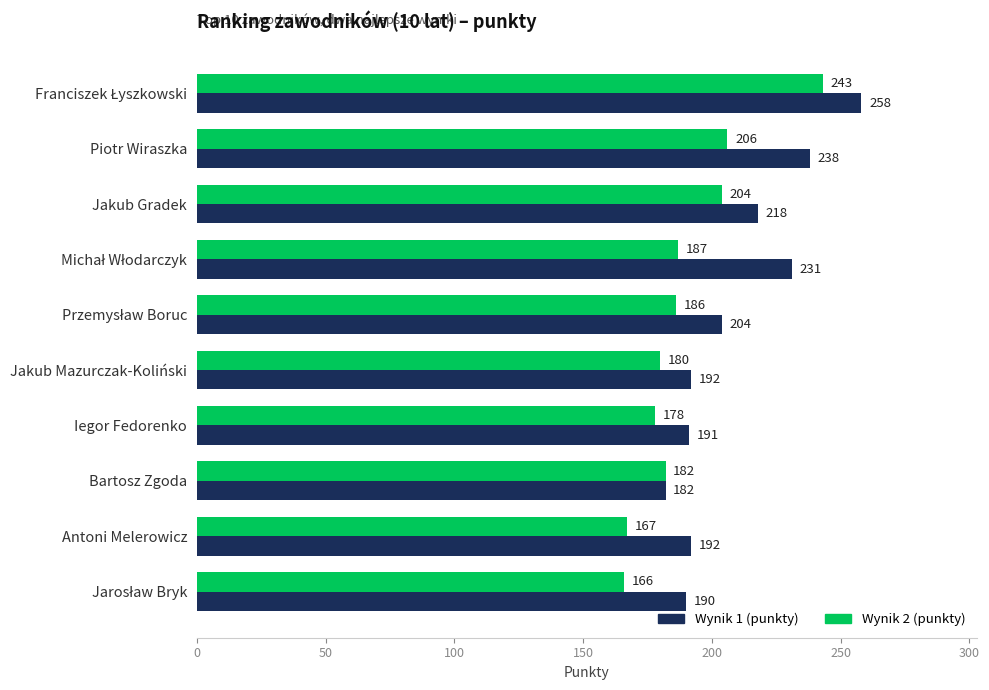

What is the lowest value of the Wynik 1 (punkty) series?

182